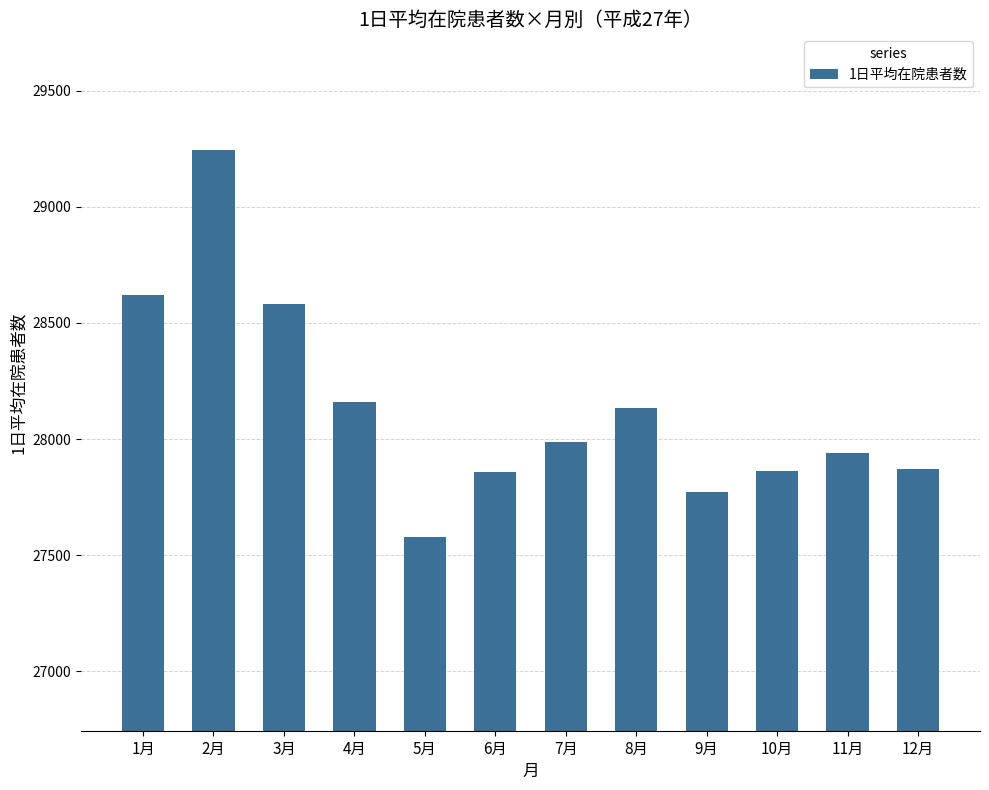

Which category has the lowest value across all series?

5月